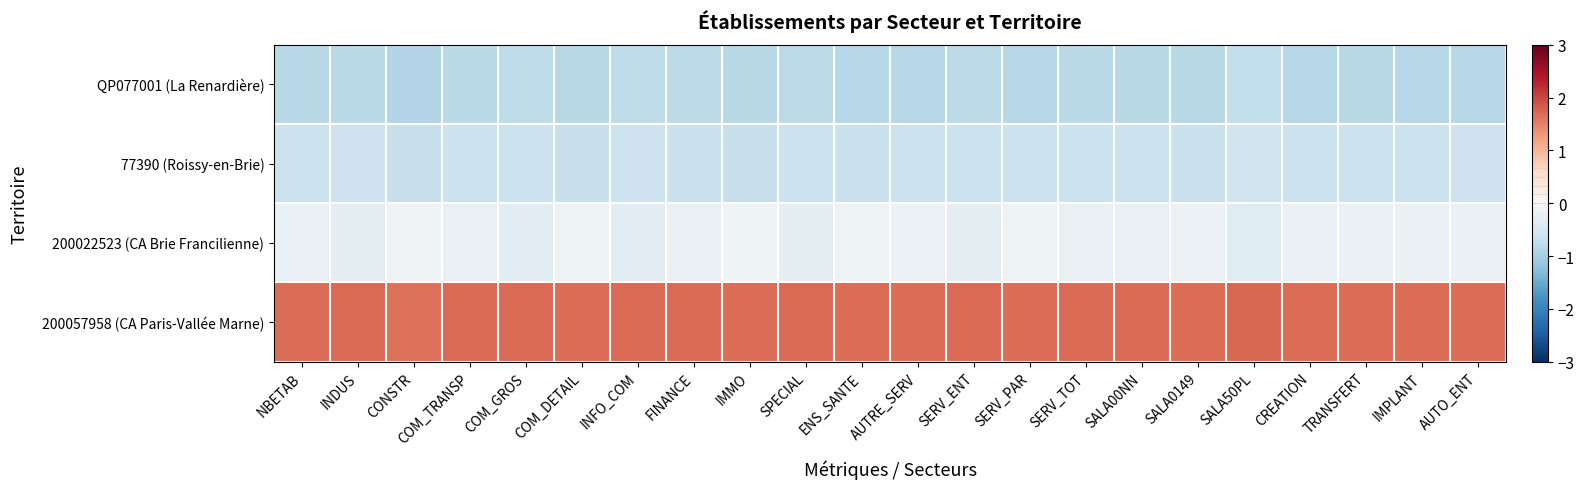

Reading left to right, what are all the values shown in this chart?

QP077001 (La Renardière): NBETAB=-0.8	INDUS=-0.8	CONSTR=-0.9	COM_TRANSP=-0.8	COM_GROS=-0.8	COM_DETAIL=-0.8	INFO_COM=-0.8	FINANCE=-0.8	IMMO=-0.8	SPECIAL=-0.8	ENS_SANTE=-0.9	AUTRE_SERV=-0.9	SERV_ENT=-0.8	SERV_PAR=-0.9	SERV_TOT=-0.8	SALA00NN=-0.8	SALA0149=-0.8	SALA50PL=-0.7	CREATION=-0.8	TRANSFERT=-0.8	IMPLANT=-0.8	AUTO_ENT=-0.9
77390 (Roissy-en-Brie): NBETAB=-0.7	INDUS=-0.6	CONSTR=-0.7	COM_TRANSP=-0.7	COM_GROS=-0.6	COM_DETAIL=-0.7	INFO_COM=-0.6	FINANCE=-0.7	IMMO=-0.7	SPECIAL=-0.6	ENS_SANTE=-0.7	AUTRE_SERV=-0.6	SERV_ENT=-0.6	SERV_PAR=-0.7	SERV_TOT=-0.7	SALA00NN=-0.6	SALA0149=-0.7	SALA50PL=-0.6	CREATION=-0.6	TRANSFERT=-0.7	IMPLANT=-0.6	AUTO_ENT=-0.6
200022523 (CA Brie Francilienne): NBETAB=-0.2	INDUS=-0.3	CONSTR=-0.1	COM_TRANSP=-0.2	COM_GROS=-0.3	COM_DETAIL=-0.2	INFO_COM=-0.3	FINANCE=-0.2	IMMO=-0.1	SPECIAL=-0.3	ENS_SANTE=-0.2	AUTRE_SERV=-0.2	SERV_ENT=-0.3	SERV_PAR=-0.2	SERV_TOT=-0.2	SALA00NN=-0.2	SALA0149=-0.2	SALA50PL=-0.4	CREATION=-0.2	TRANSFERT=-0.2	IMPLANT=-0.2	AUTO_ENT=-0.2
200057958 (CA Paris-Vallée Marne): NBETAB=1.7	INDUS=1.7	CONSTR=1.7	COM_TRANSP=1.7	COM_GROS=1.7	COM_DETAIL=1.7	INFO_COM=1.7	FINANCE=1.7	IMMO=1.7	SPECIAL=1.7	ENS_SANTE=1.7	AUTRE_SERV=1.7	SERV_ENT=1.7	SERV_PAR=1.7	SERV_TOT=1.7	SALA00NN=1.7	SALA0149=1.7	SALA50PL=1.7	CREATION=1.7	TRANSFERT=1.7	IMPLANT=1.7	AUTO_ENT=1.7